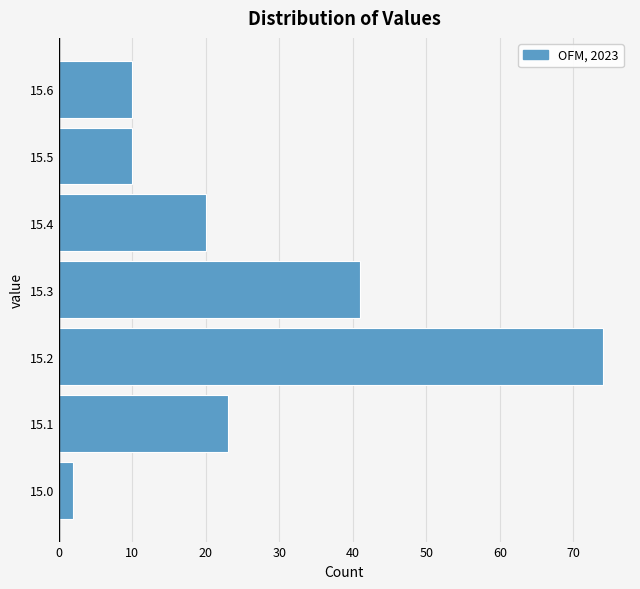

Reading bottom to top, transcribe this chart: for each bar, give the range it covers on the y-axis and its length. The values are not printed on the chart, so give them approximately, as read against the axis.

14.95 to 15.05: 2
15.05 to 15.15: 23
15.15 to 15.25: 74
15.25 to 15.35: 41
15.35 to 15.45: 20
15.45 to 15.55: 10
15.55 to 15.65: 10